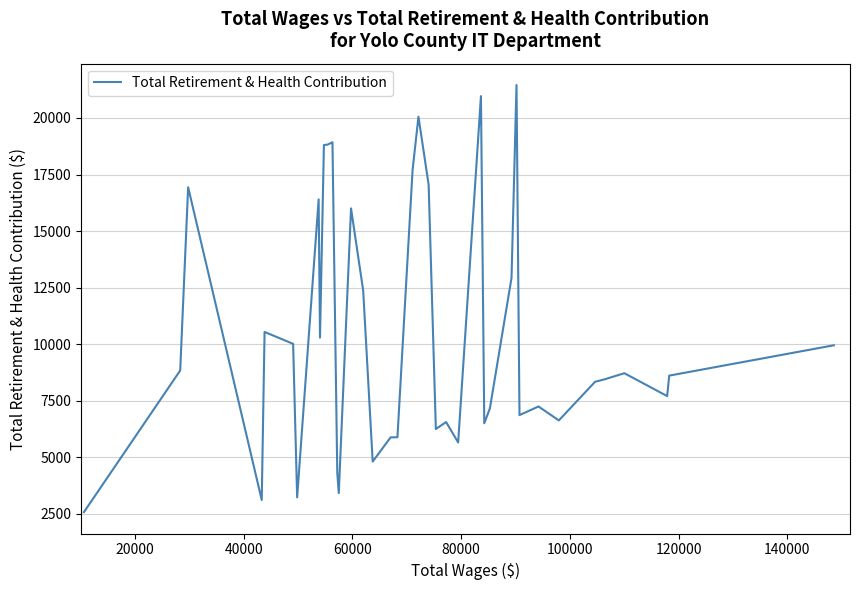

What is the greatest value displayed?

21458